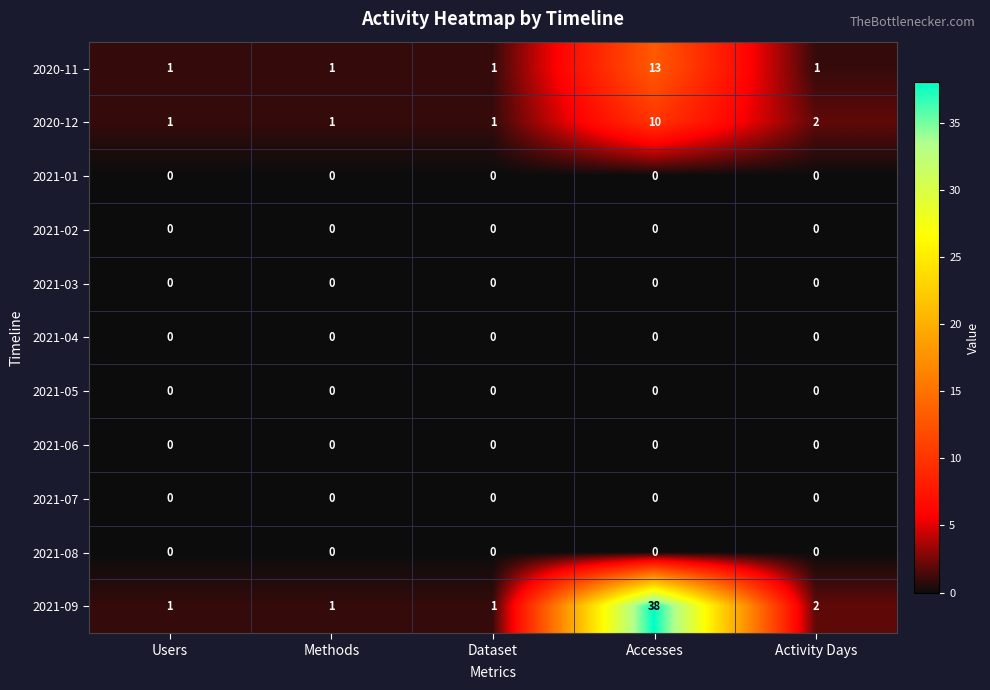

The 2021-08 series shows 0 at Activity Days. True or false?

True